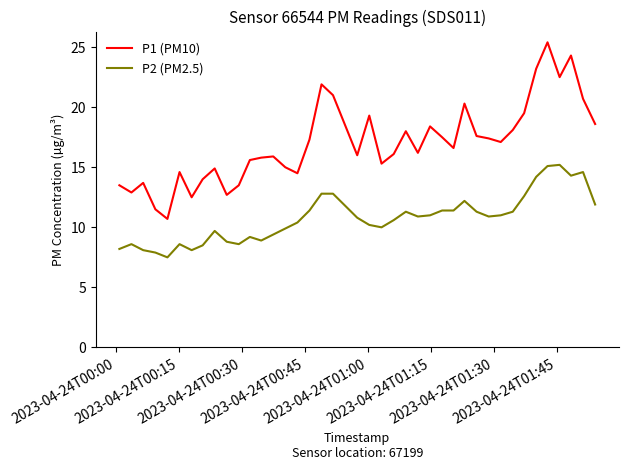

What is the minimum value for P1 (PM10)?

10.7